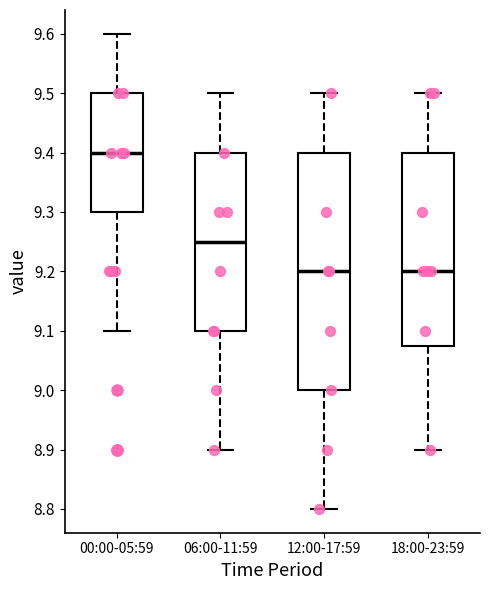

Reading left to right, read every box against the y-axis: the position of its median line, the range the box covers, and the ends of its whiskers. The values are not printed on the chart, so give them approximately, as read against the axis.

00:00-05:59: median 9.40, box 9.30 to 9.50, whiskers 9.10 to 9.60
06:00-11:59: median 9.25, box 9.10 to 9.40, whiskers 8.90 to 9.50
12:00-17:59: median 9.20, box 9.00 to 9.40, whiskers 8.80 to 9.50
18:00-23:59: median 9.20, box 9.08 to 9.40, whiskers 8.90 to 9.50